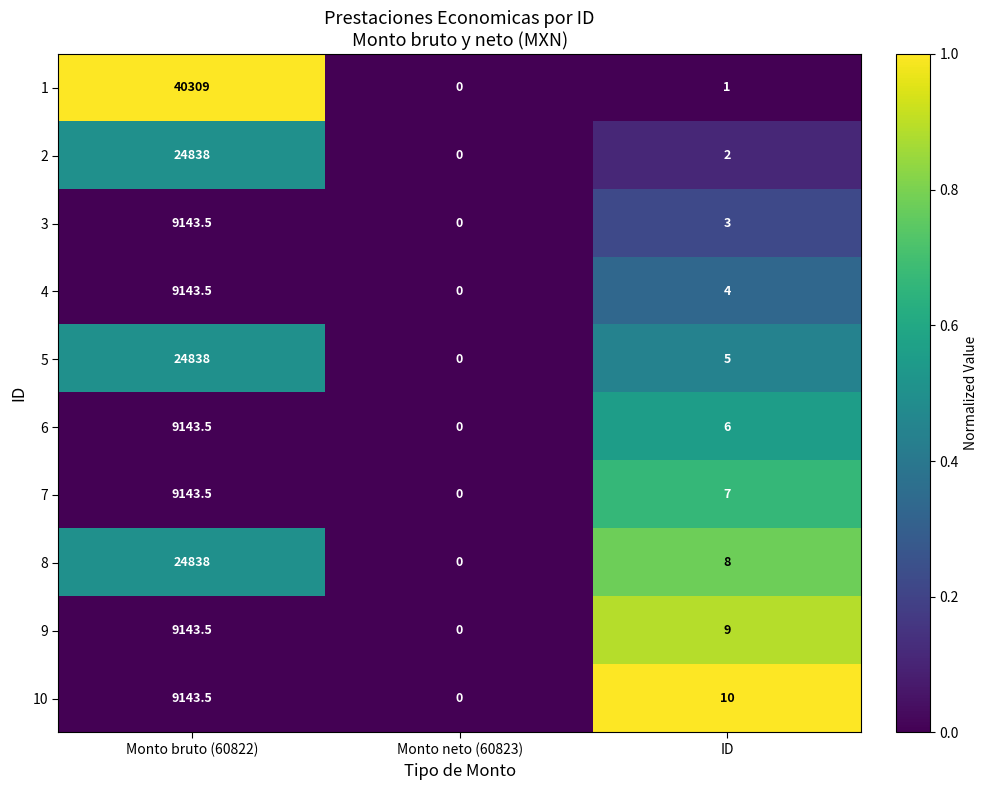

What is the spread (max minus min) of values at Monto bruto (60822)?

31165.5